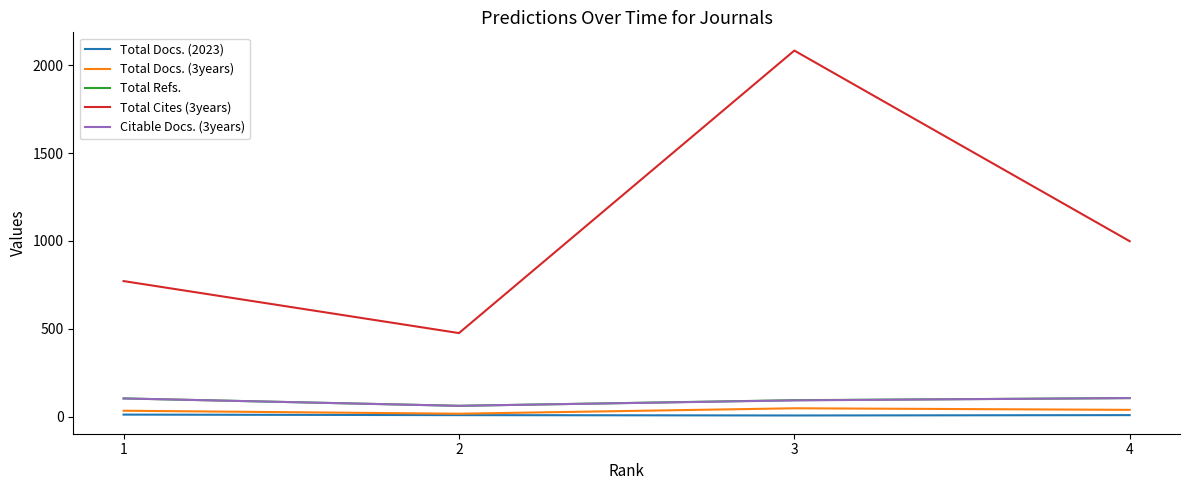

How many lines are shown in the chart?

5